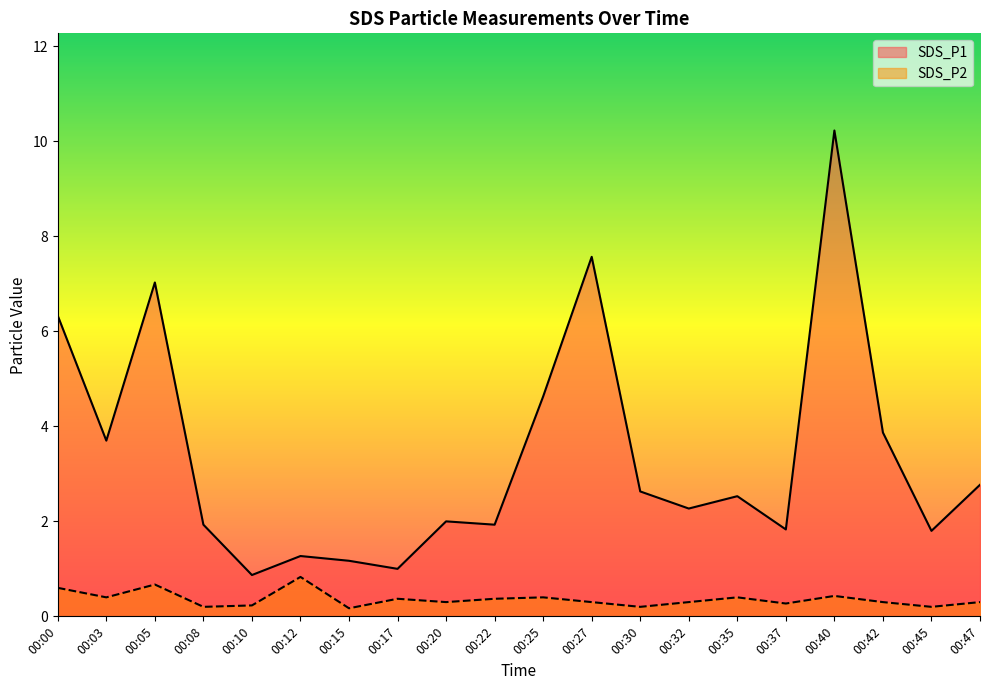

How many data points does each series have?

20